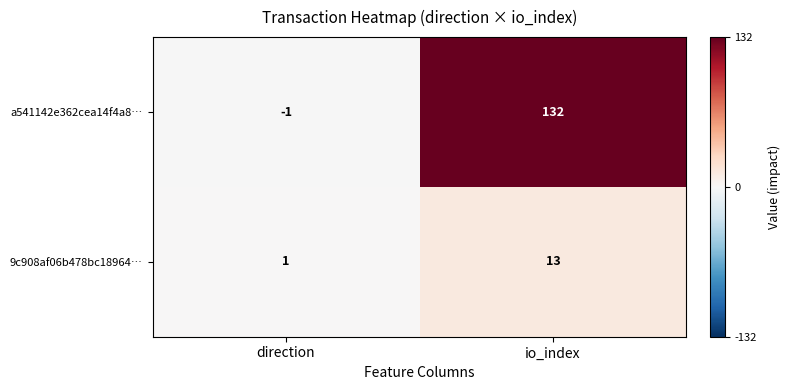

What is the difference between the 9c908af06b478bc18964… values at direction and io_index?

12